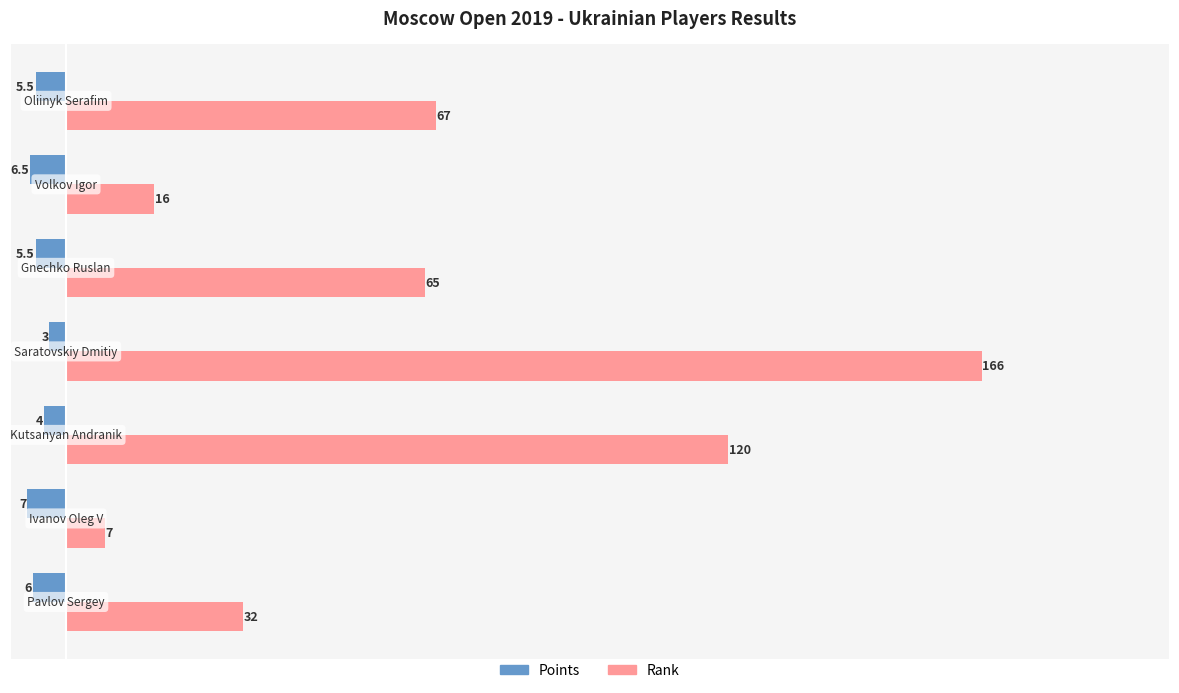

How many series are shown in this chart?

2